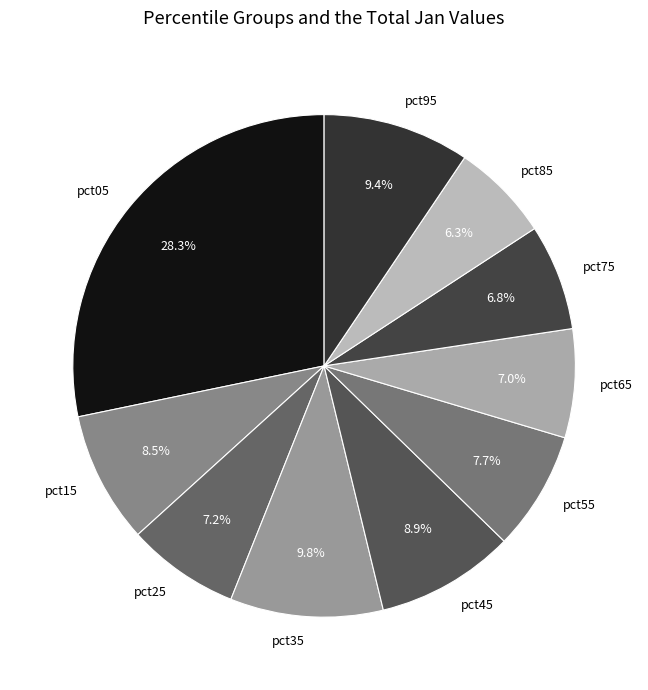

Count the number of slices in the pie.

10